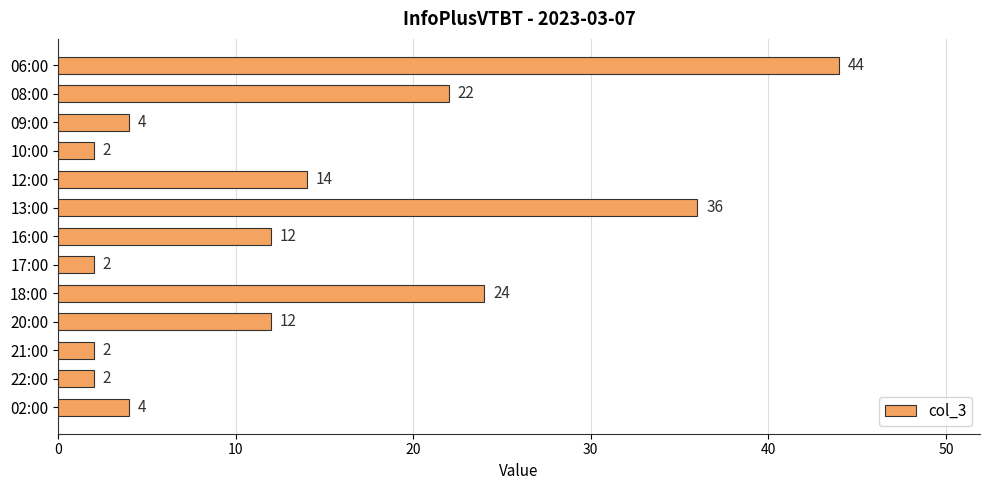

Between 12:00 and 10:00, which is larger?

12:00